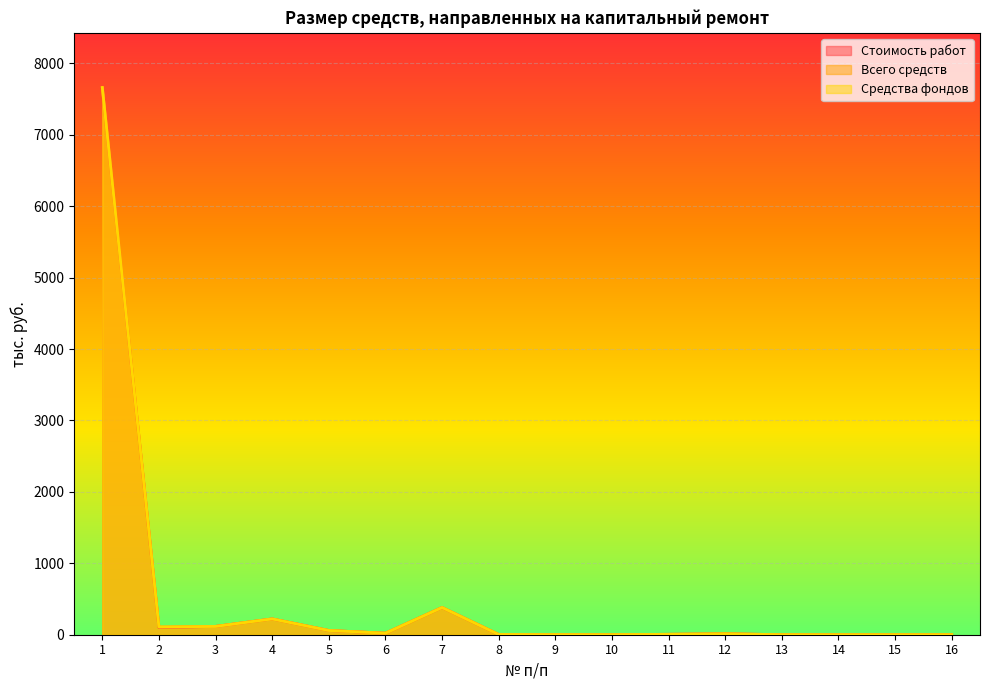

Reading left to right, list all the values displayed in this chart.

Стоимость работ: 1=7661.7	2=100.4	3=116.6	4=221.5	5=59.4	6=21.5	7=381.1	8=3.4	9=0.9	10=0.3	11=5.8	12=13.1	13=0.3	14=0.1	15=0.0	16=0.7
Всего средств: 1=7661.7	2=108.8	3=116.6	4=221.5	5=59.4	6=21.5	7=381.1	8=3.4	9=0.9	10=0.3	11=5.8	12=13.1	13=0.3	14=0.1	15=0.0	16=0.7
Средства фондов: 1=7661.7	2=108.8	3=116.6	4=221.5	5=59.4	6=21.5	7=381.1	8=3.4	9=0.9	10=0.3	11=5.8	12=13.1	13=0.3	14=0.1	15=0.0	16=0.7